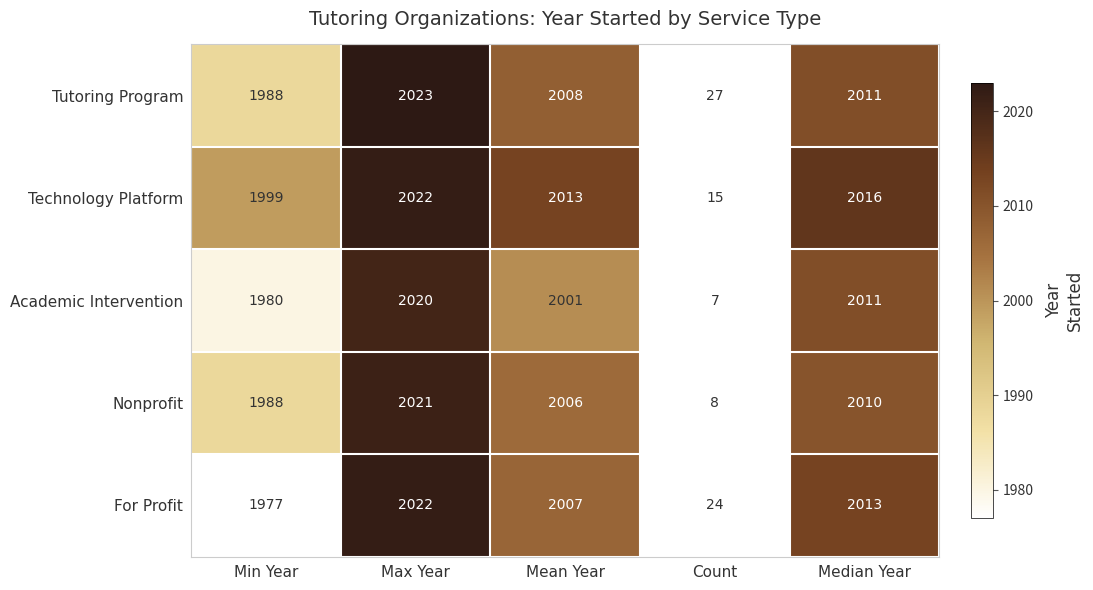

Reading left to right, extract all data points from this chart.

Tutoring Program: Min Year=1988	Max Year=2023	Mean Year=2008	Count=27	Median Year=2011
Technology Platform: Min Year=1999	Max Year=2022	Mean Year=2013	Count=15	Median Year=2016
Academic Intervention: Min Year=1980	Max Year=2020	Mean Year=2001	Count=7	Median Year=2011
Nonprofit: Min Year=1988	Max Year=2021	Mean Year=2006	Count=8	Median Year=2010
For Profit: Min Year=1977	Max Year=2022	Mean Year=2007	Count=24	Median Year=2013